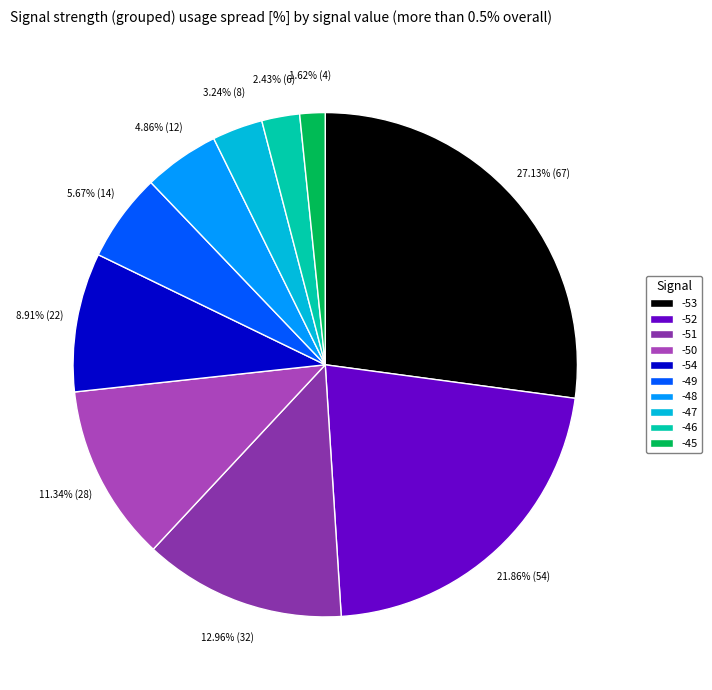

How many slices are in this pie chart?

10